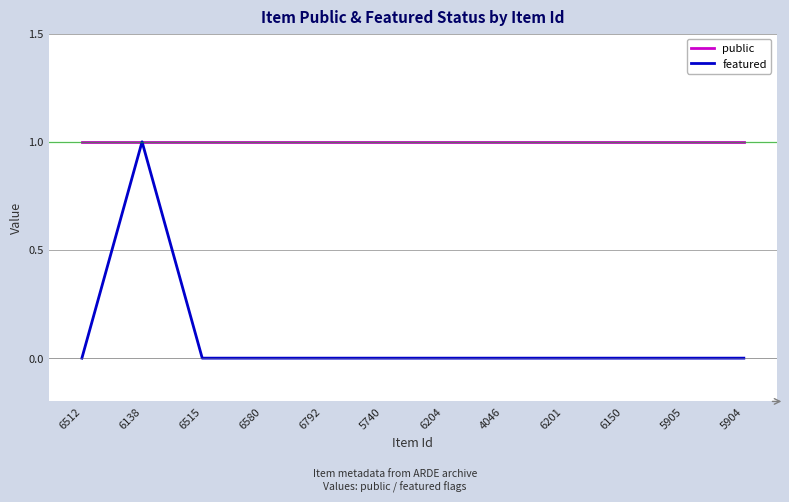

At how many categories does at least one series exceed 0?

12